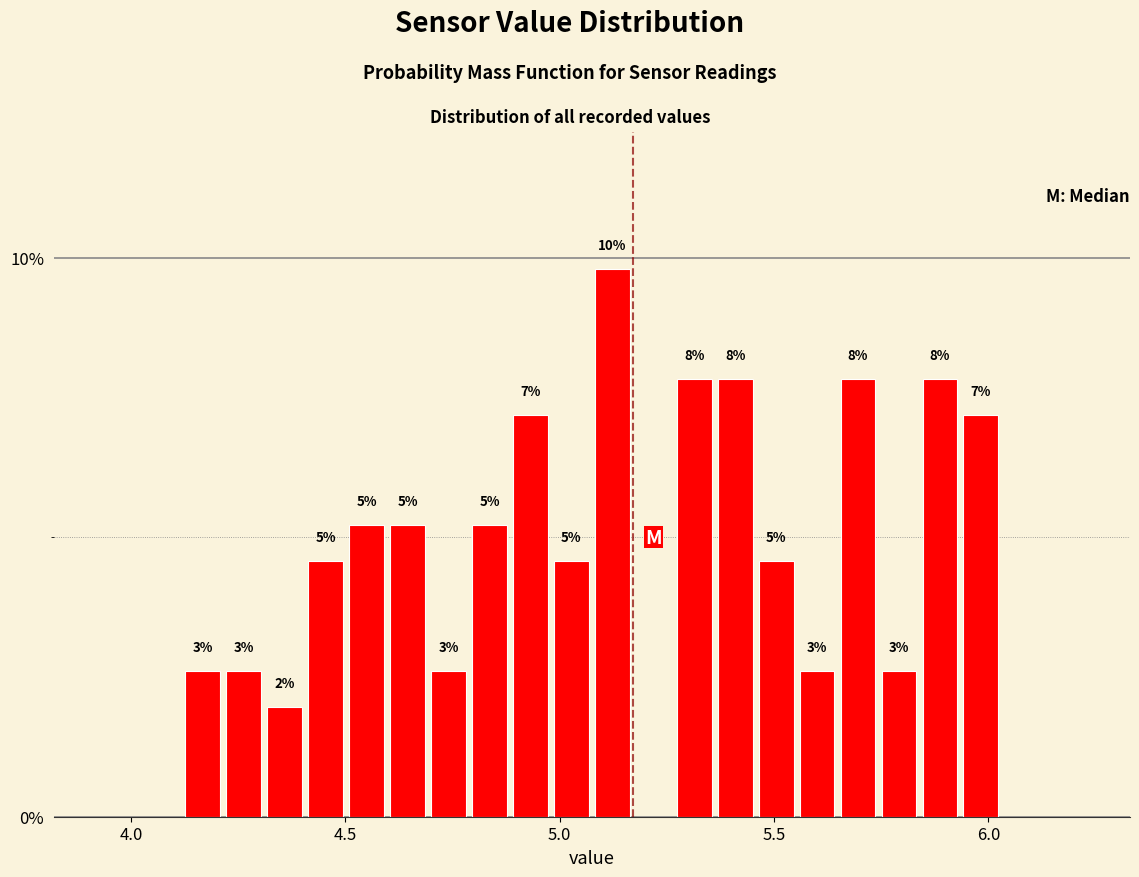

Read against the x-axis, roughly where is the centre of the tallest bar?

5.10